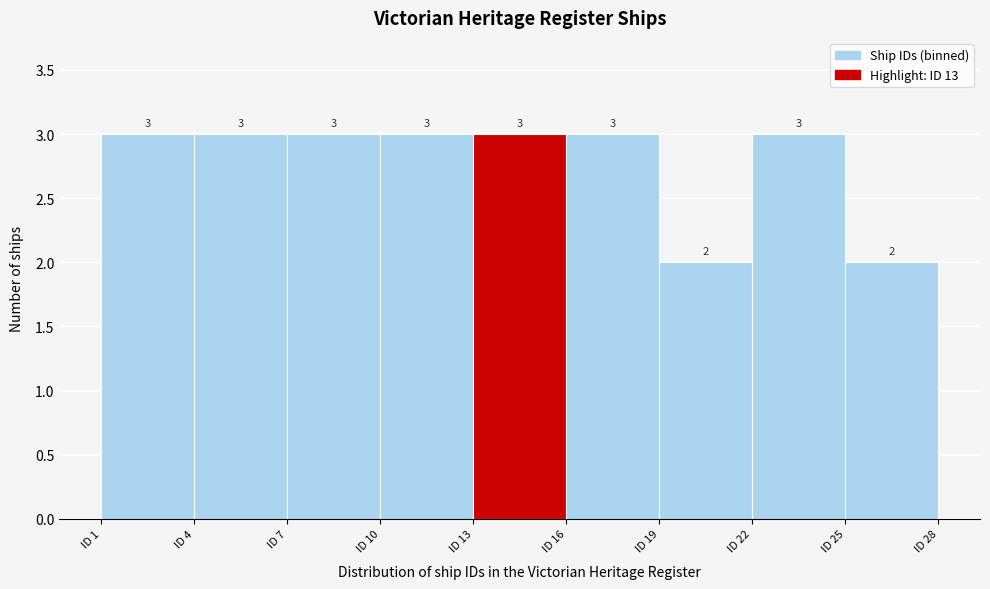

Reading left to right, list every bar in this chart as the range it spans on the x-axis followed by its height.

1 to 4: 3
4 to 7: 3
7 to 10: 3
10 to 13: 3
13 to 16: 3
16 to 19: 3
19 to 22: 2
22 to 25: 3
25 to 28: 2